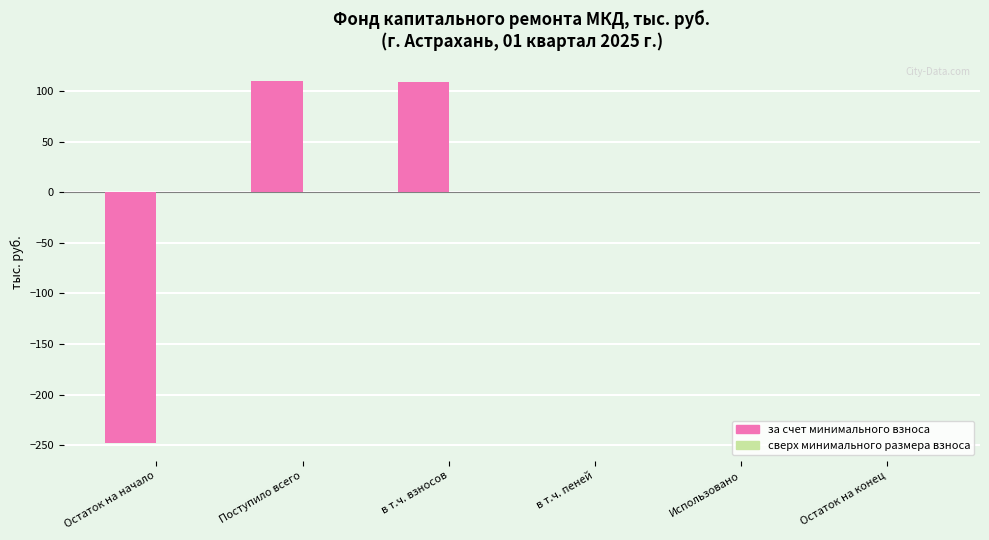

What is the change in value from в т.ч. взносов to Остаток на конец?

-109.2